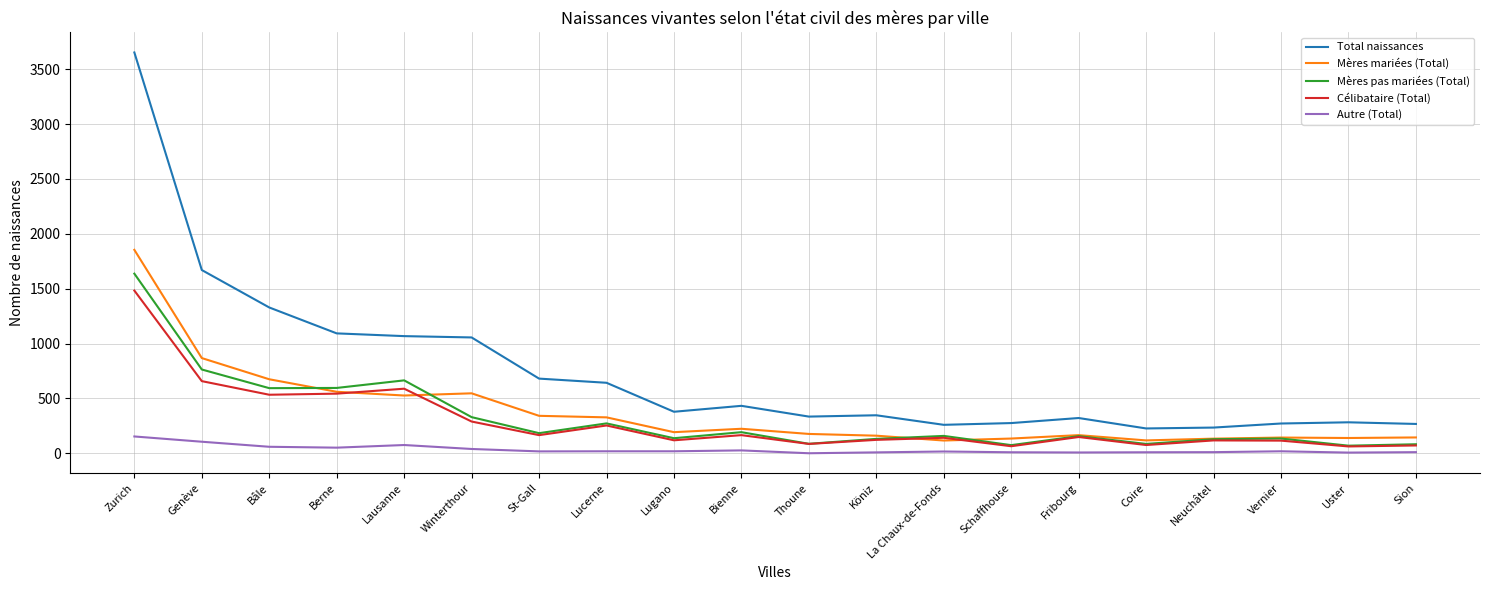

How many lines are shown in the chart?

5